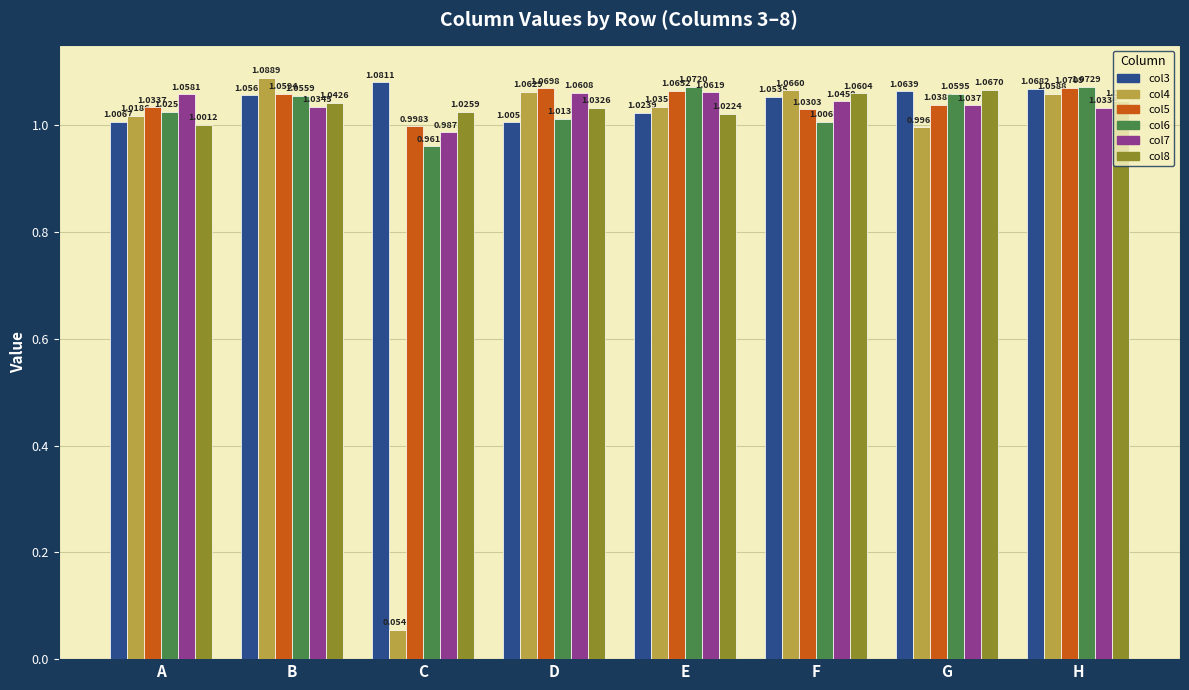

How many categories are shown in the chart?

8